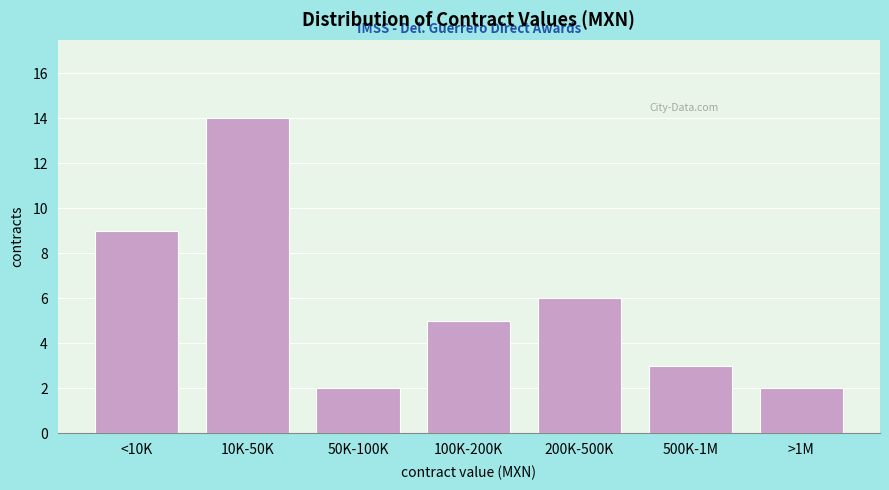

Reading left to right, list all the values displayed in this chart.

<10K=9	10K-50K=14	50K-100K=2	100K-200K=5	200K-500K=6	500K-1M=3	>1M=2